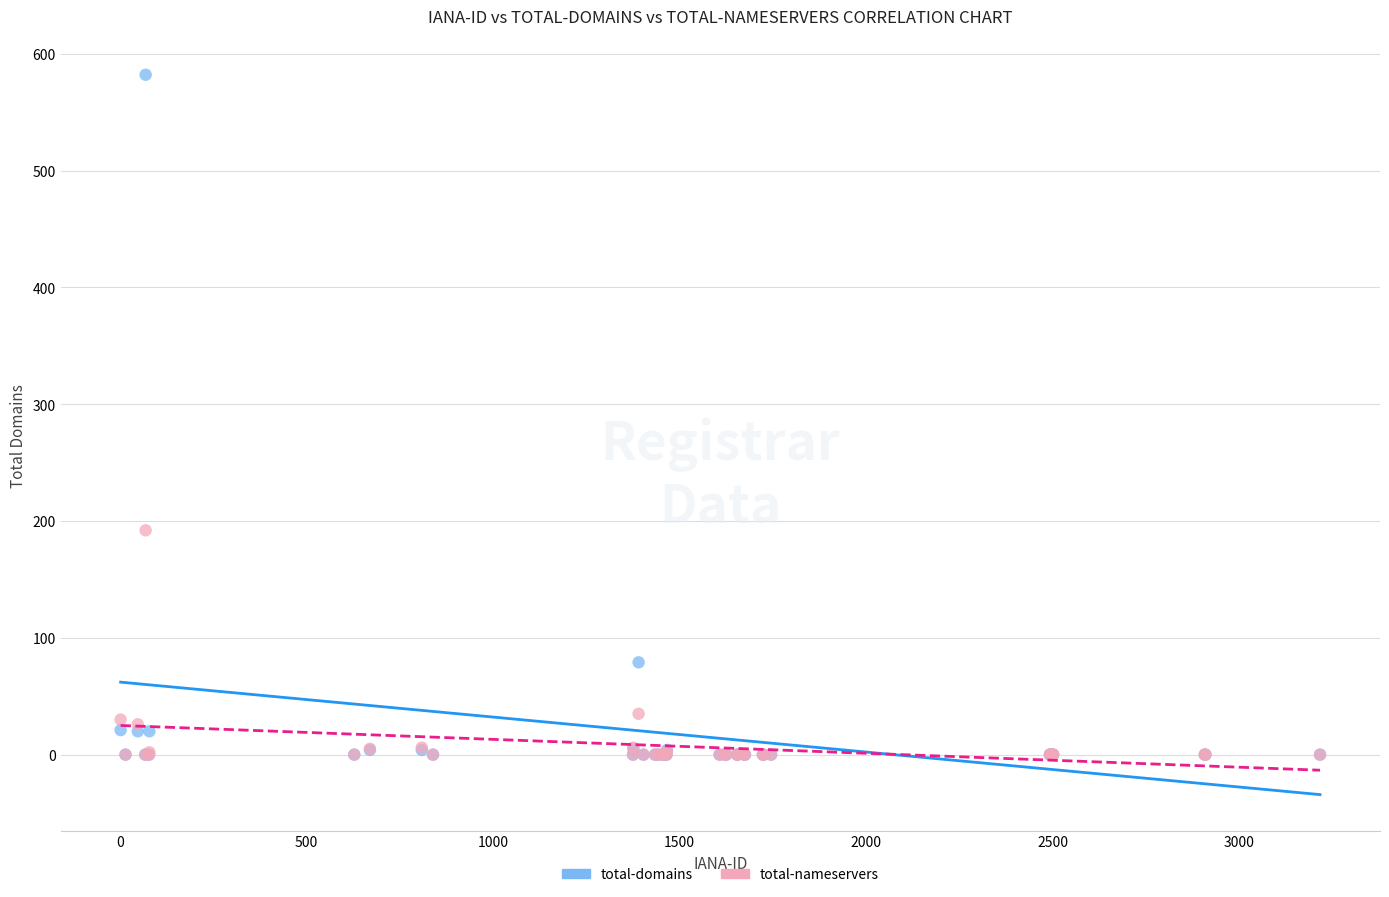

What are all the series names shown in the legend?

total-domains, total-nameservers